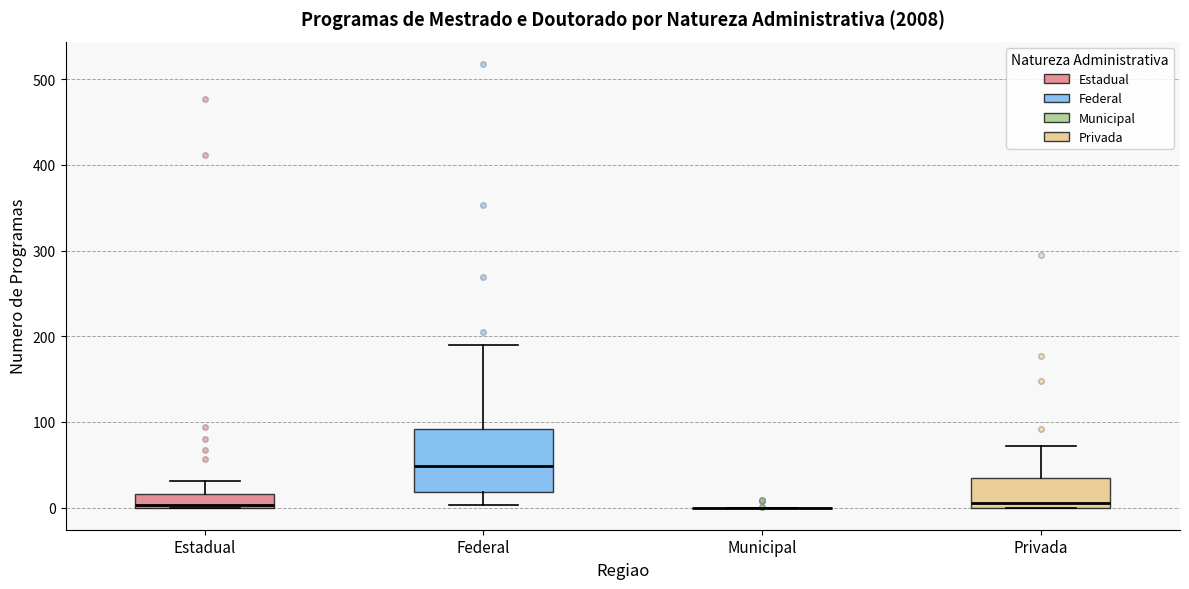

Comparing the boxes themselves (not the whiskers), which one is the tallest?

Federal